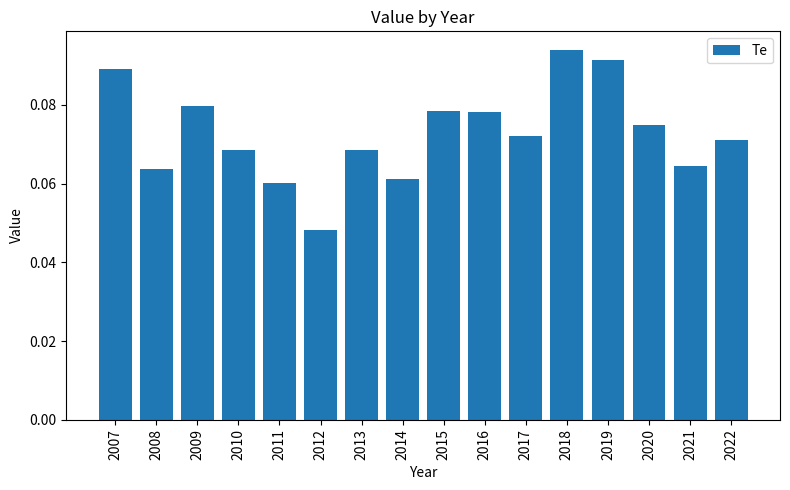

Does the chart contain any negative values?

No